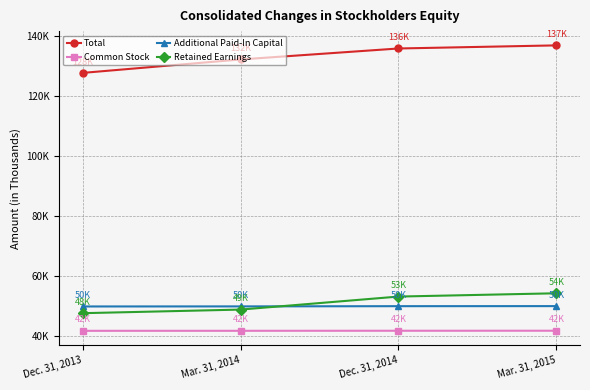

What is the label of the 3rd point from the left?

Dec. 31, 2014